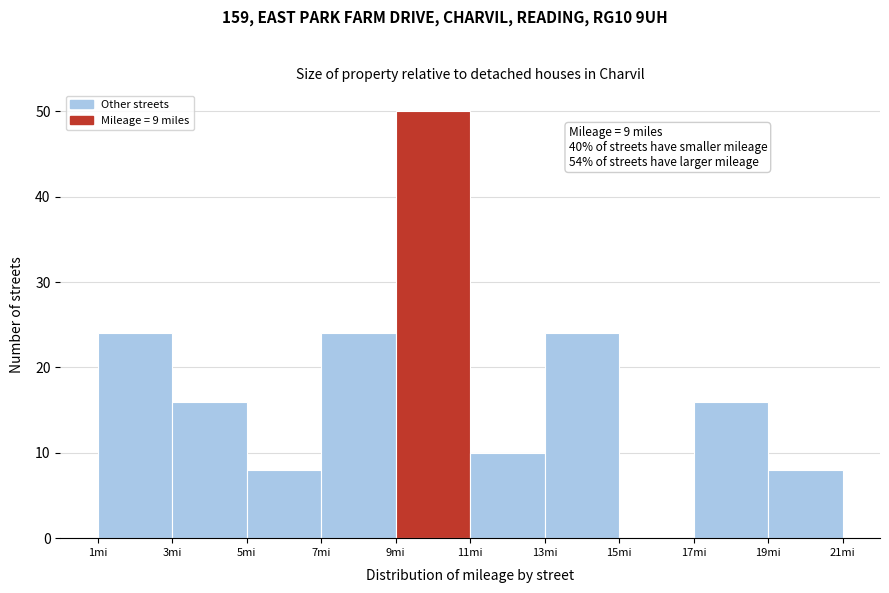

Which range on the x-axis has the tallest bar?

9 to 11